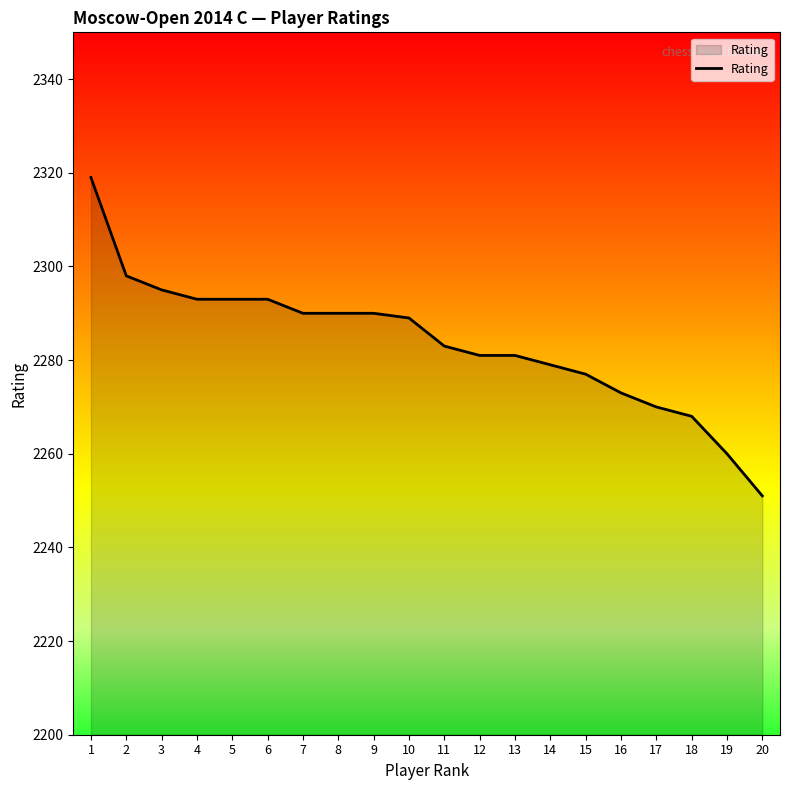

Reading left to right, transcribe all the data shown in this chart.

2319	2298	2295	2293	2293	2293	2290	2290	2290	2289	2283	2281	2281	2279	2277	2273	2270	2268	2260	2251